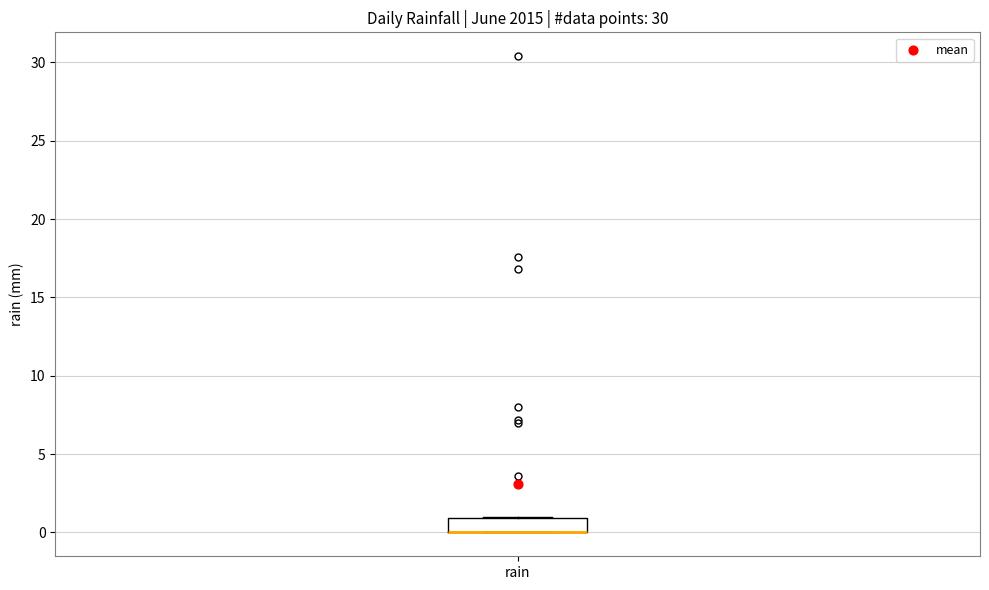

Read this box plot against the y-axis: the position of the median line, the range covered by the box, and the ends of both whiskers. The values are not printed on the chart, so give them approximately, as read against the axis.

median 0 (drawn on the box's lower edge), box 0 to 1, whiskers 0 to 1